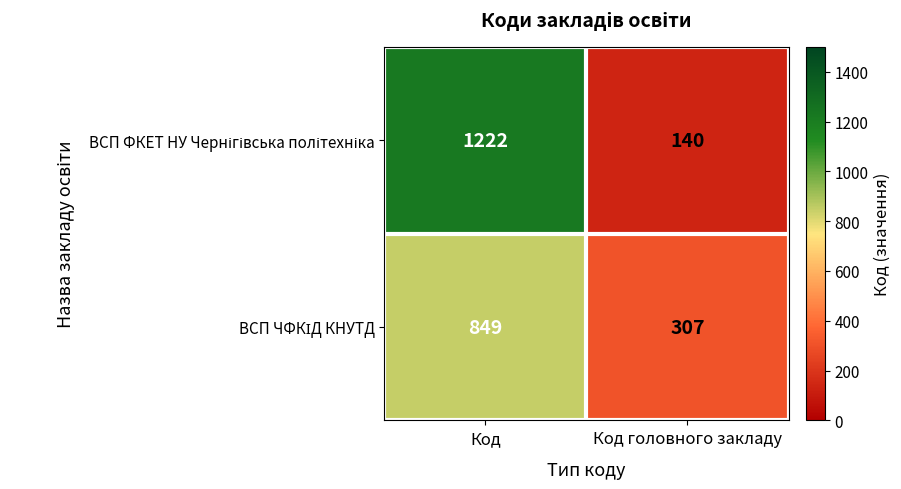

What is the total value across all series at Код головного закладу?

447